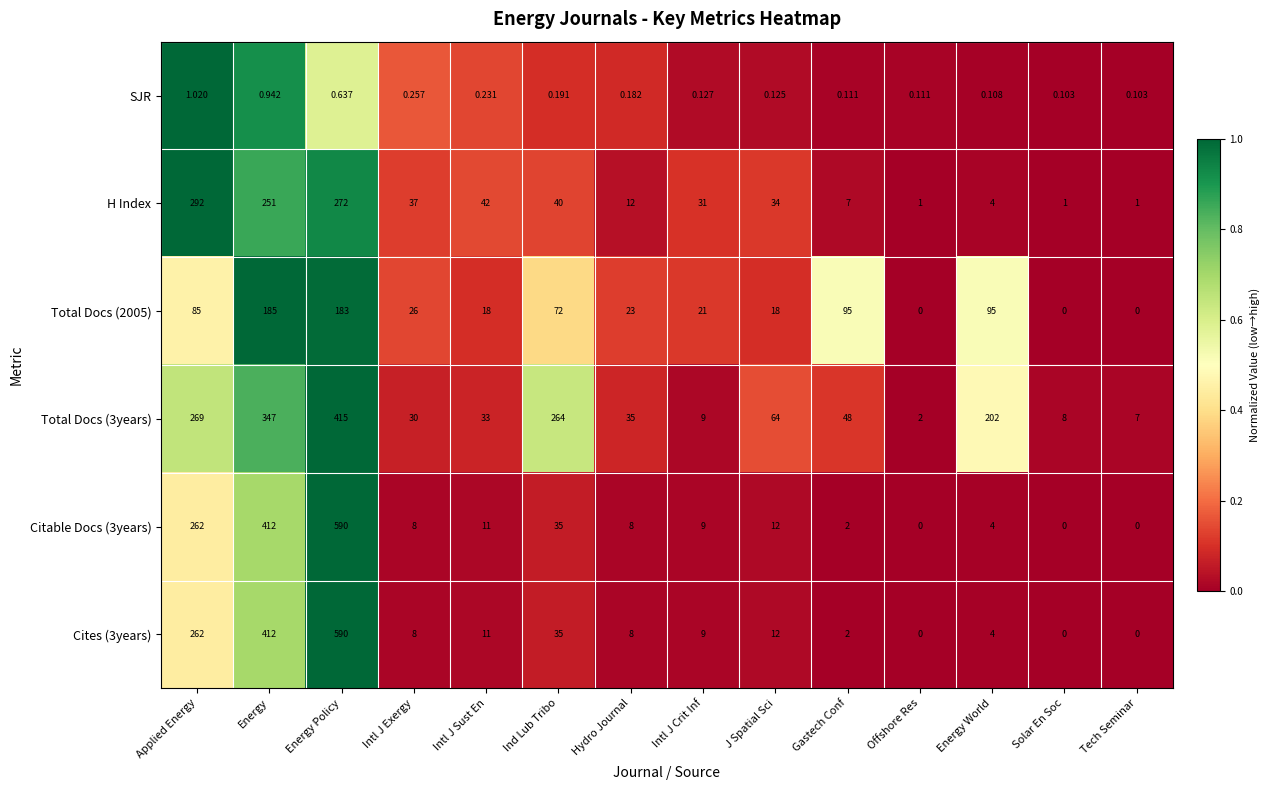

At which category is the sum across all series the highest?

Energy Policy